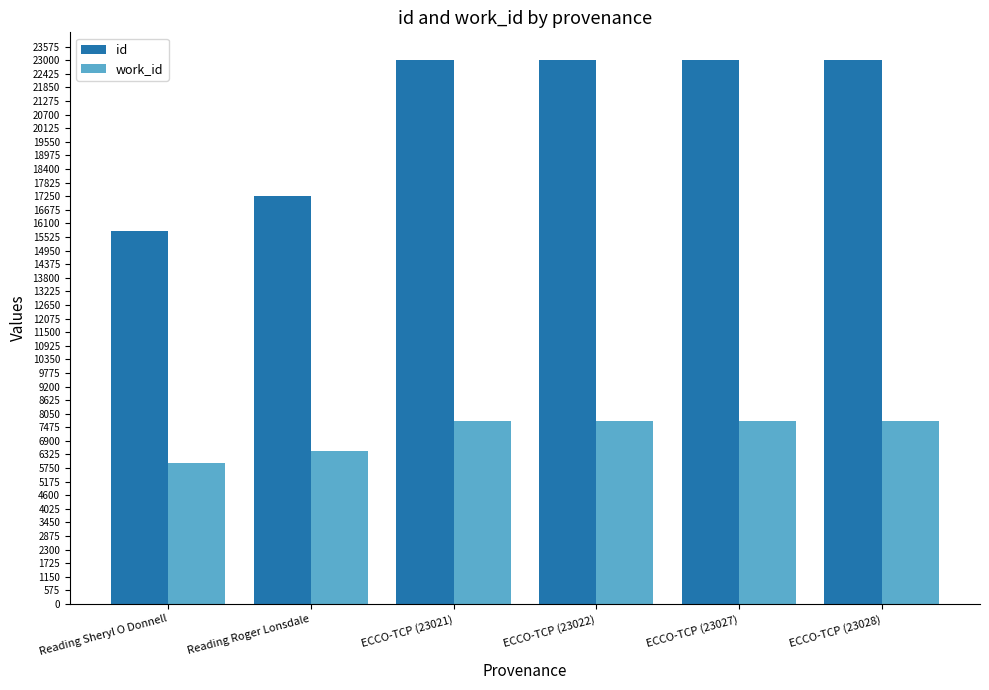

What is the highest value of the id series?

23028